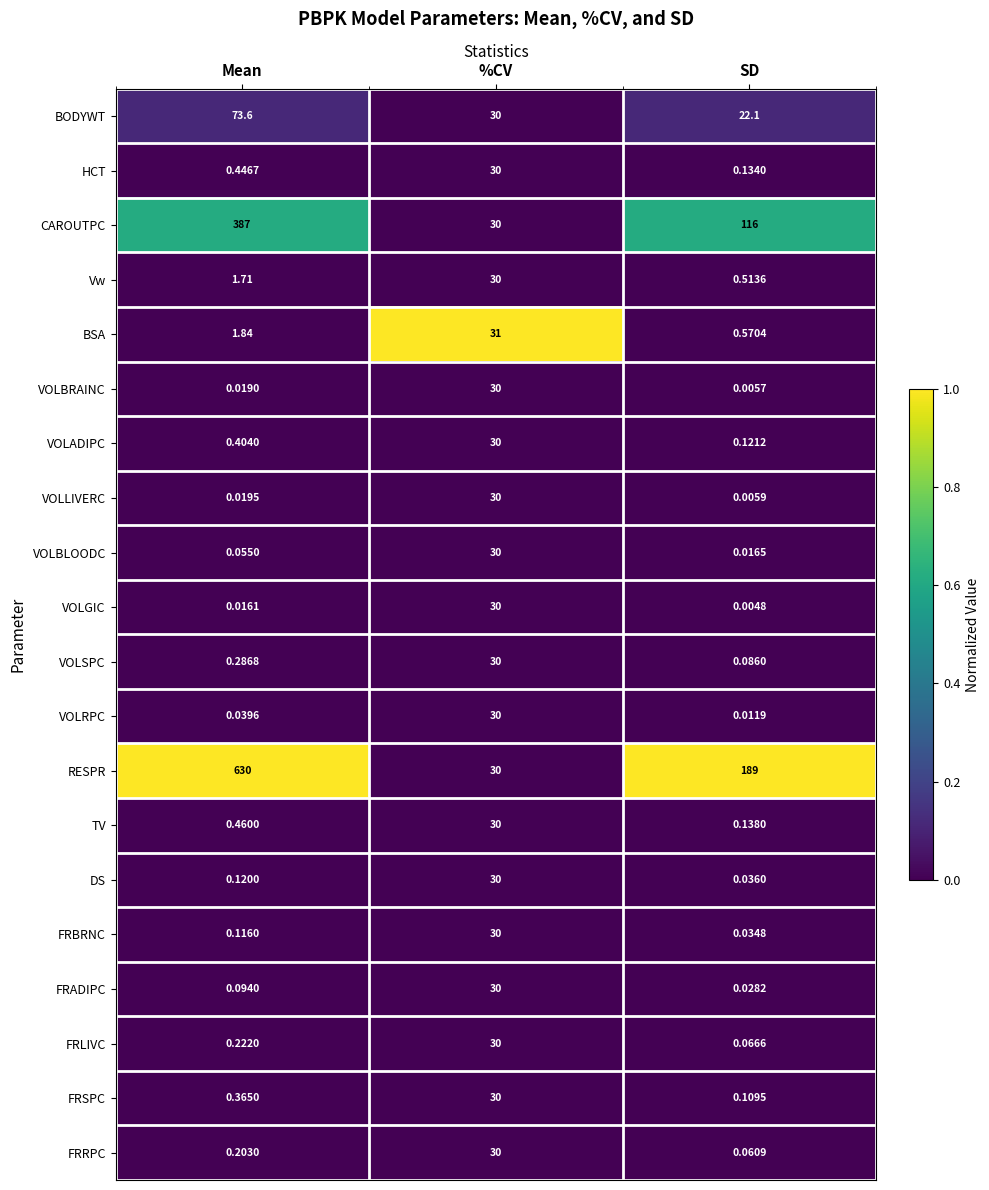

Between %CV and SD, which series saw the biggest shift?

RESPR